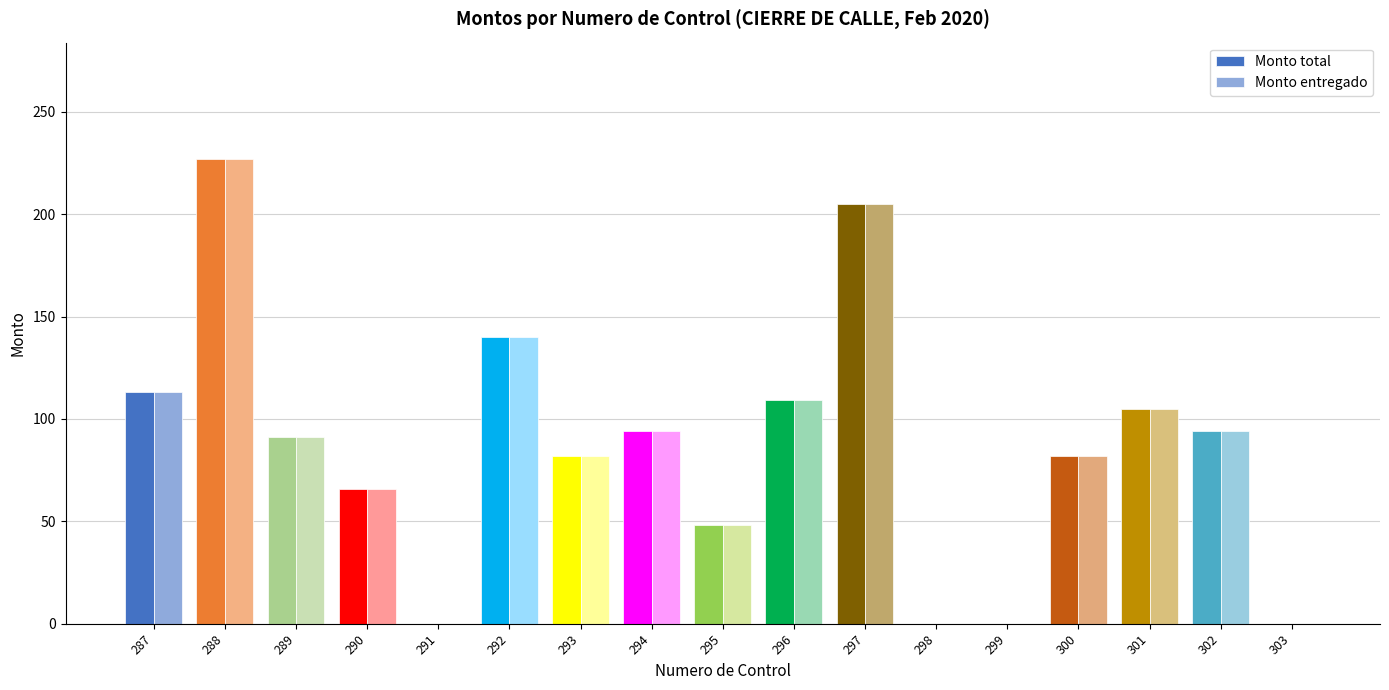

What is the sum of the Monto total values at 294 and 293?

176